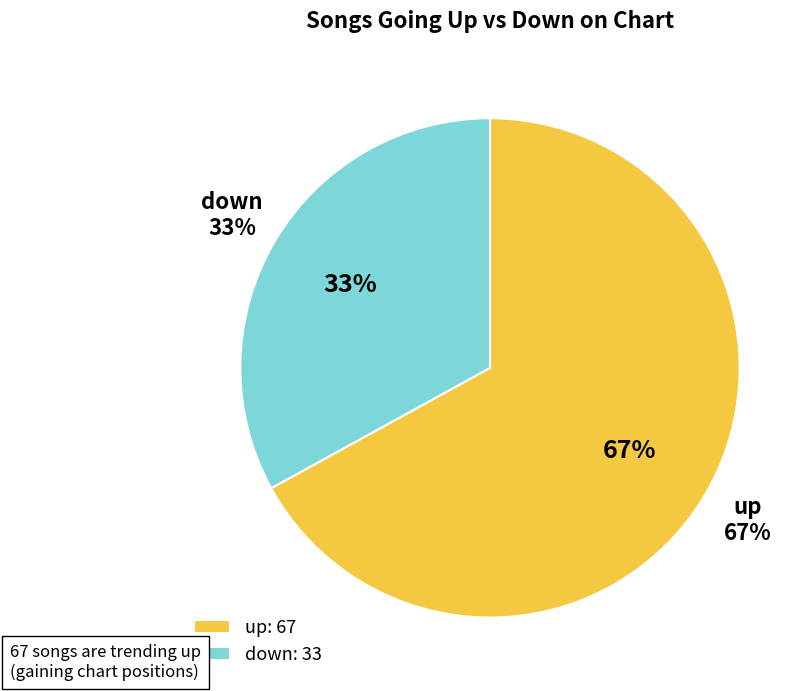

The up slice represents 67% of the pie. True or false?

True